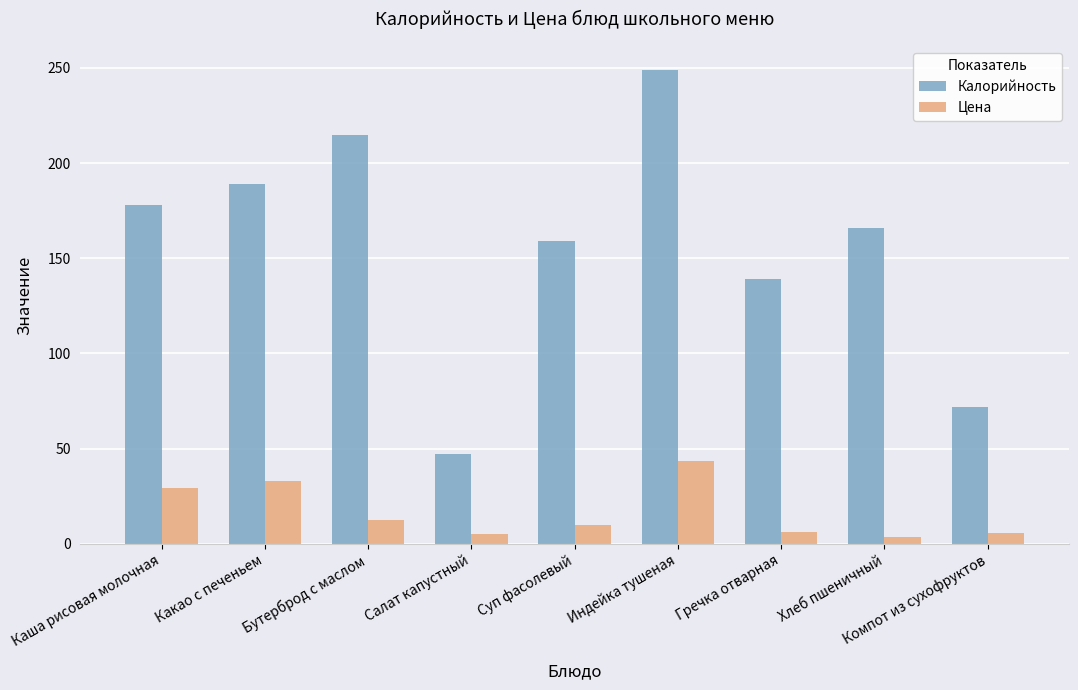

What is the average value of the Цена series?

16.6